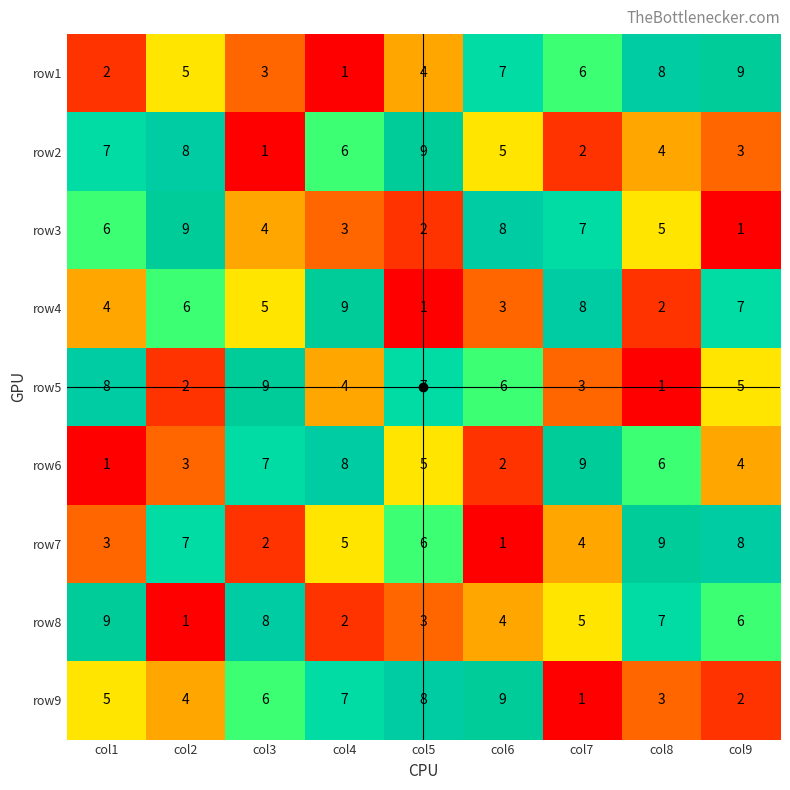

What is the total value across all series at col8?

45